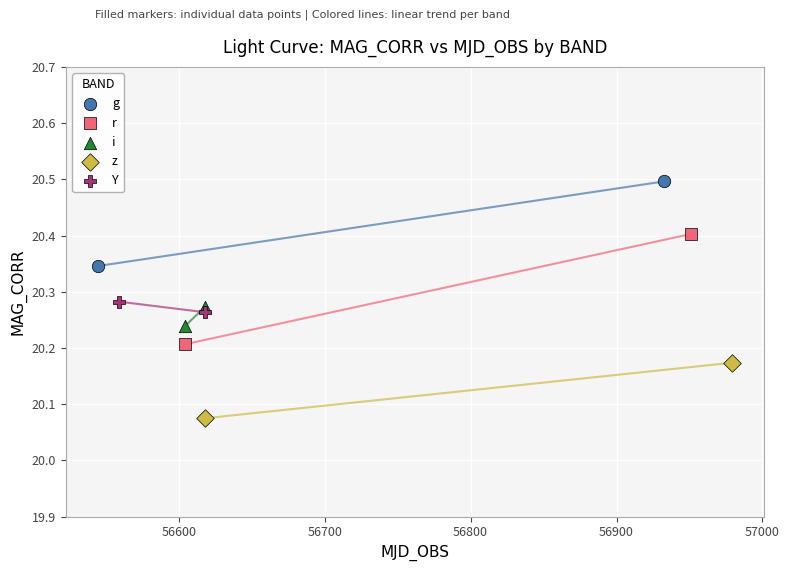

Which series has the largest Y range (max minus min)?

r